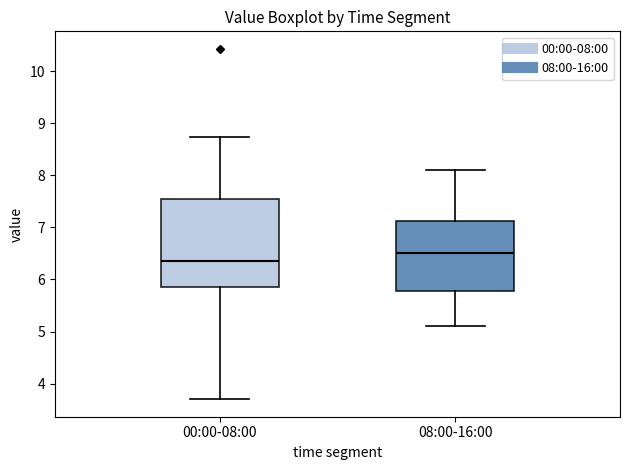

Reading left to right, transcribe this box plot: for each box, give where its median line is, the range the box spans, and where its two whiskers end, as read against the y-axis. The values are not printed on the chart, so give them approximately, as read against the axis.

00:00-08:00: median 6.4, box 5.9 to 7.6, whiskers 3.7 to 8.7
08:00-16:00: median 6.5, box 5.8 to 7.1, whiskers 5.1 to 8.1